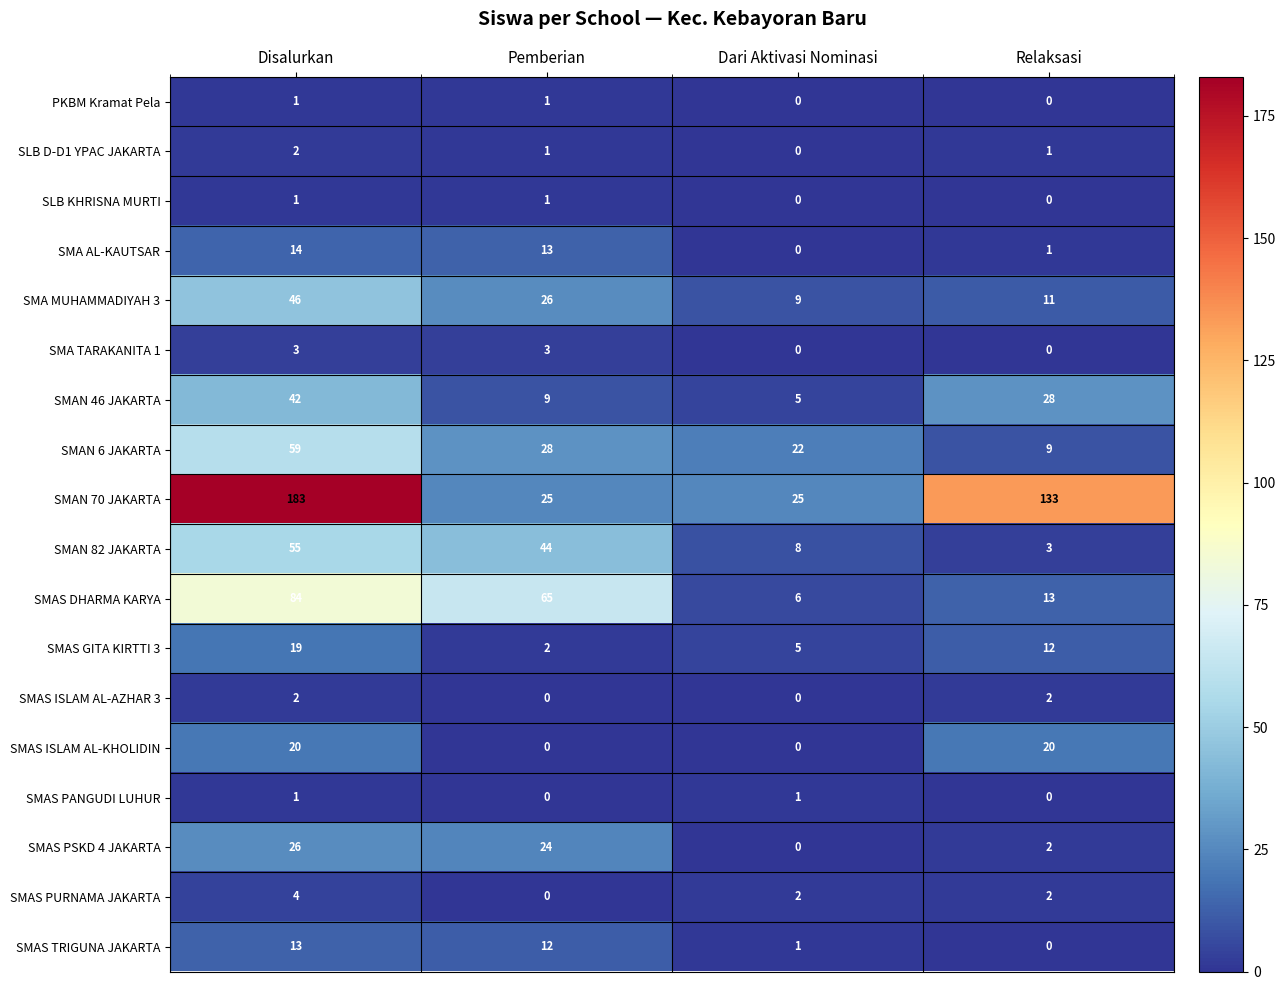

At which category does the chart reach its peak across all series?

Disalurkan